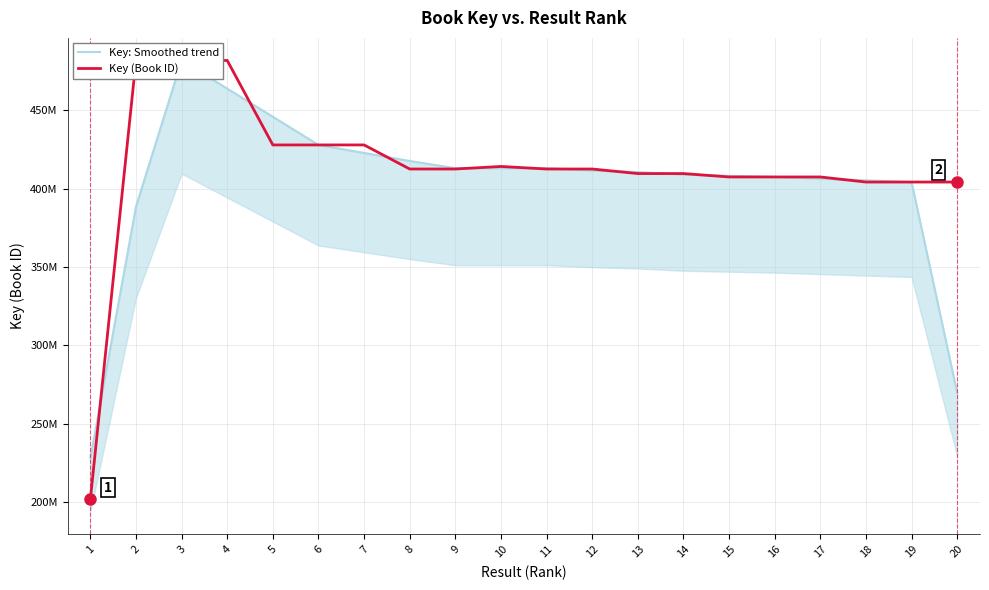

Between 12 and 9, which is larger?

9